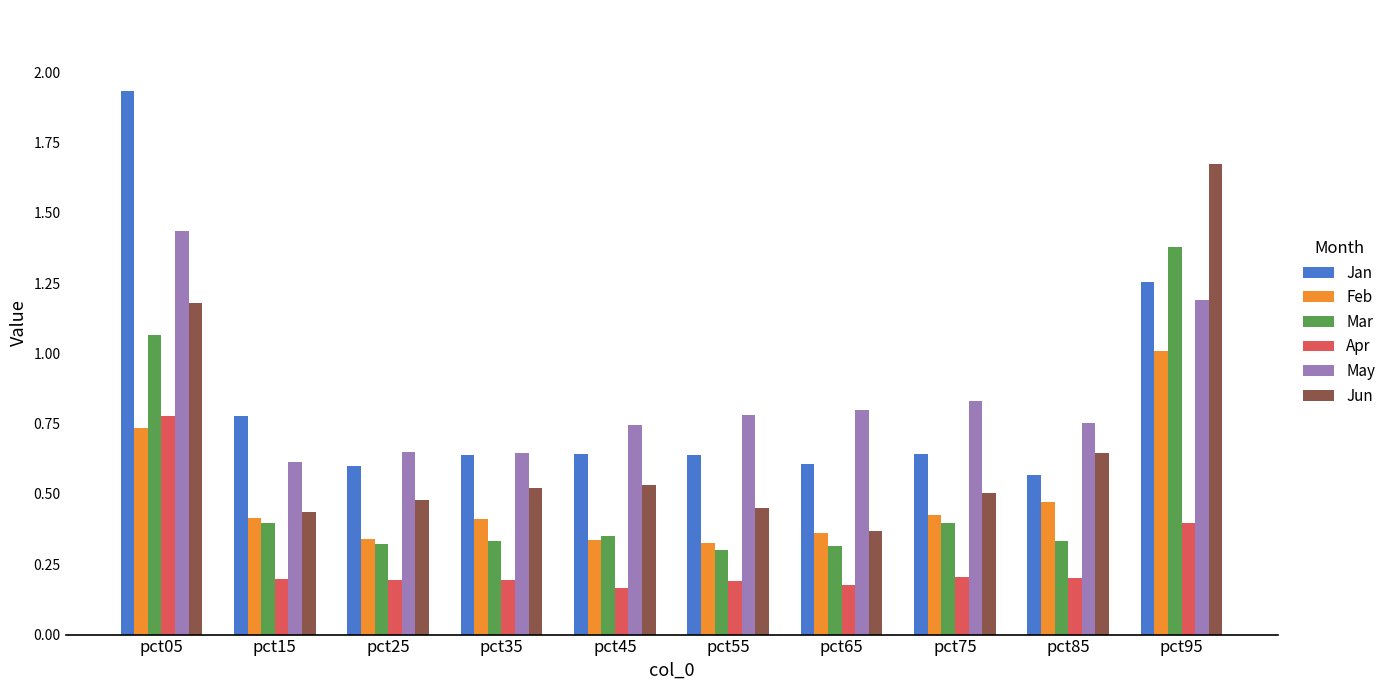

True or false: Feb has a value of 0.5 at pct65.

False